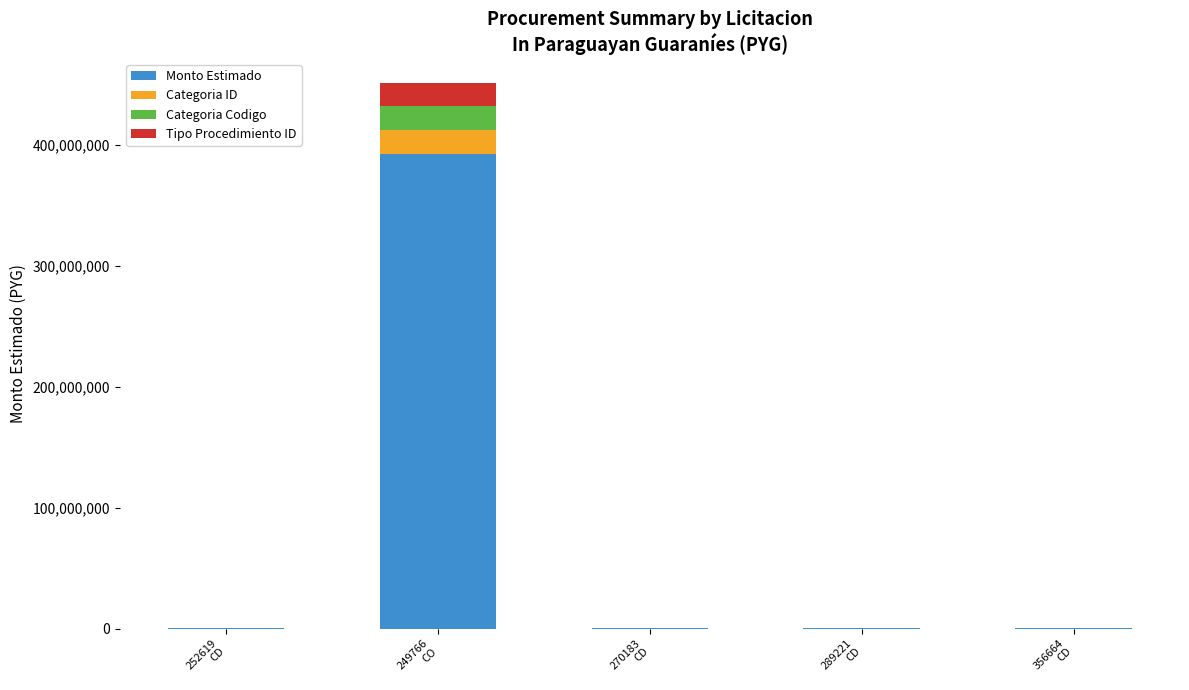

What is the highest value of the Monto Estimado series?

392880000.0